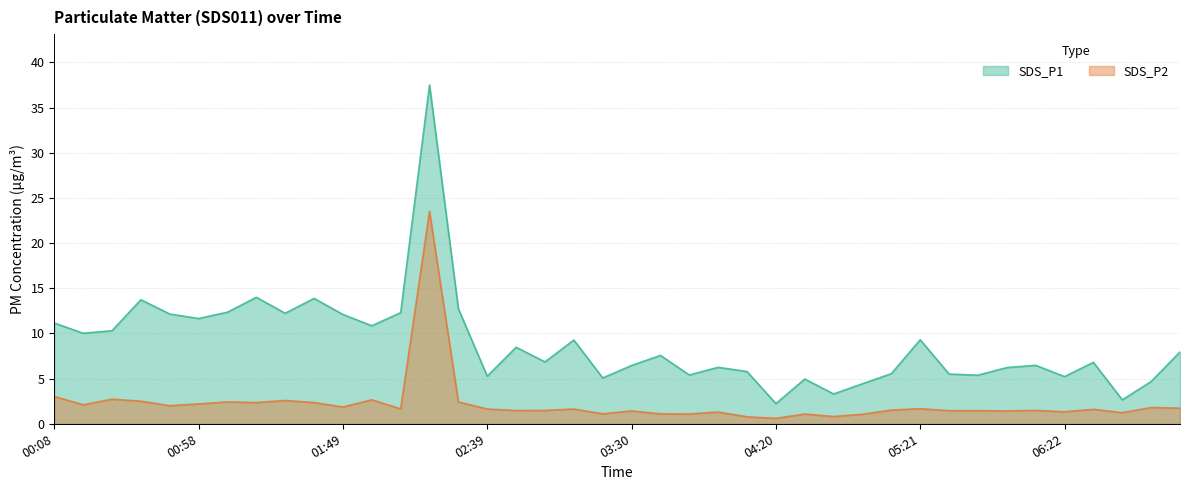

True or false: SDS_P1 has more than 0 points higher than both neighbors.

True